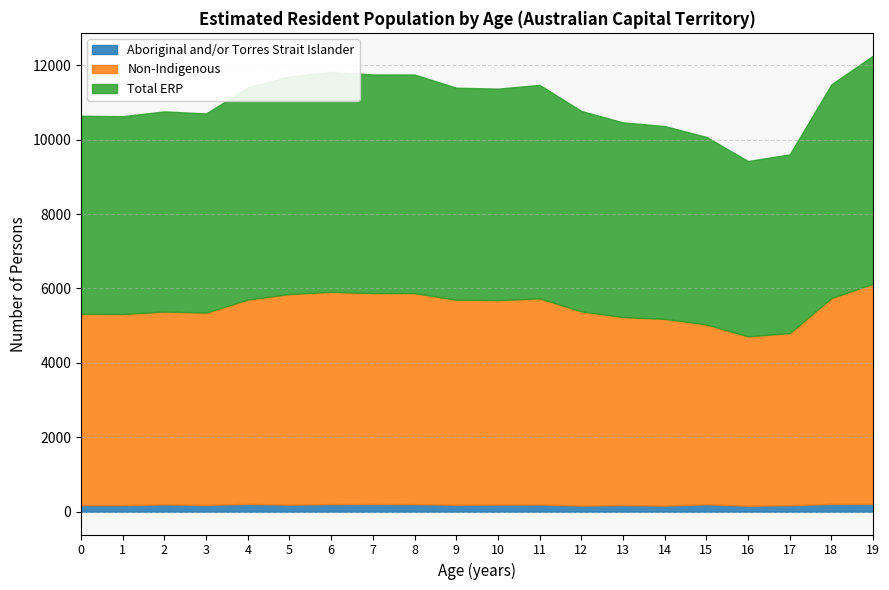

True or false: Total ERP and Non-Indigenous intersect in this chart.

False